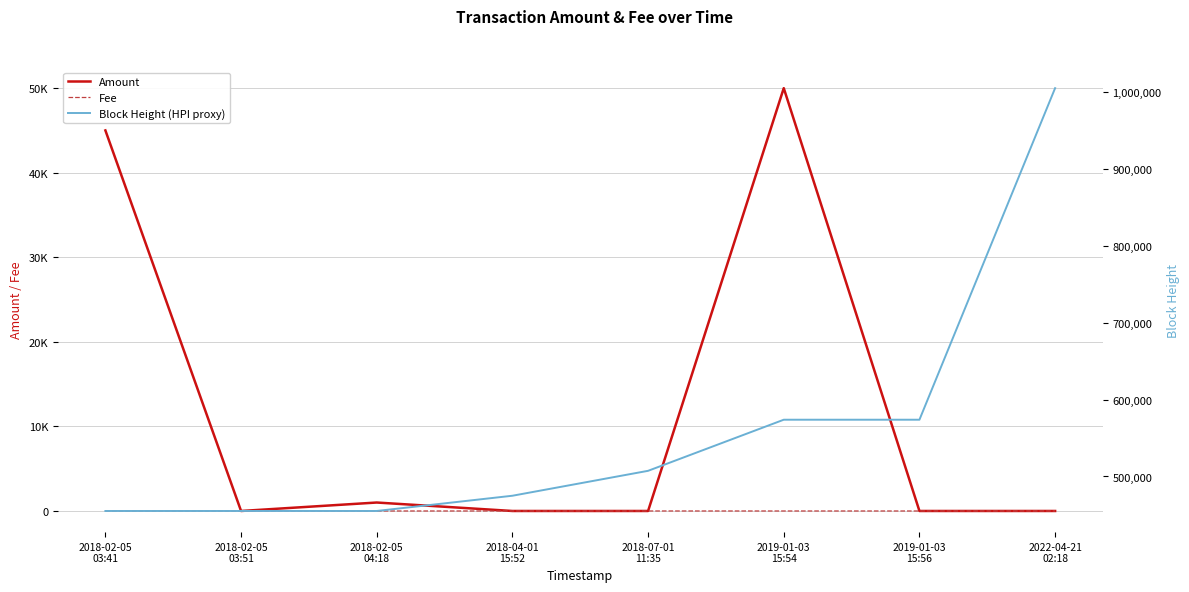

Read the Block Height (HPI proxy) value at 2018-02-05
04:18.

455077.0